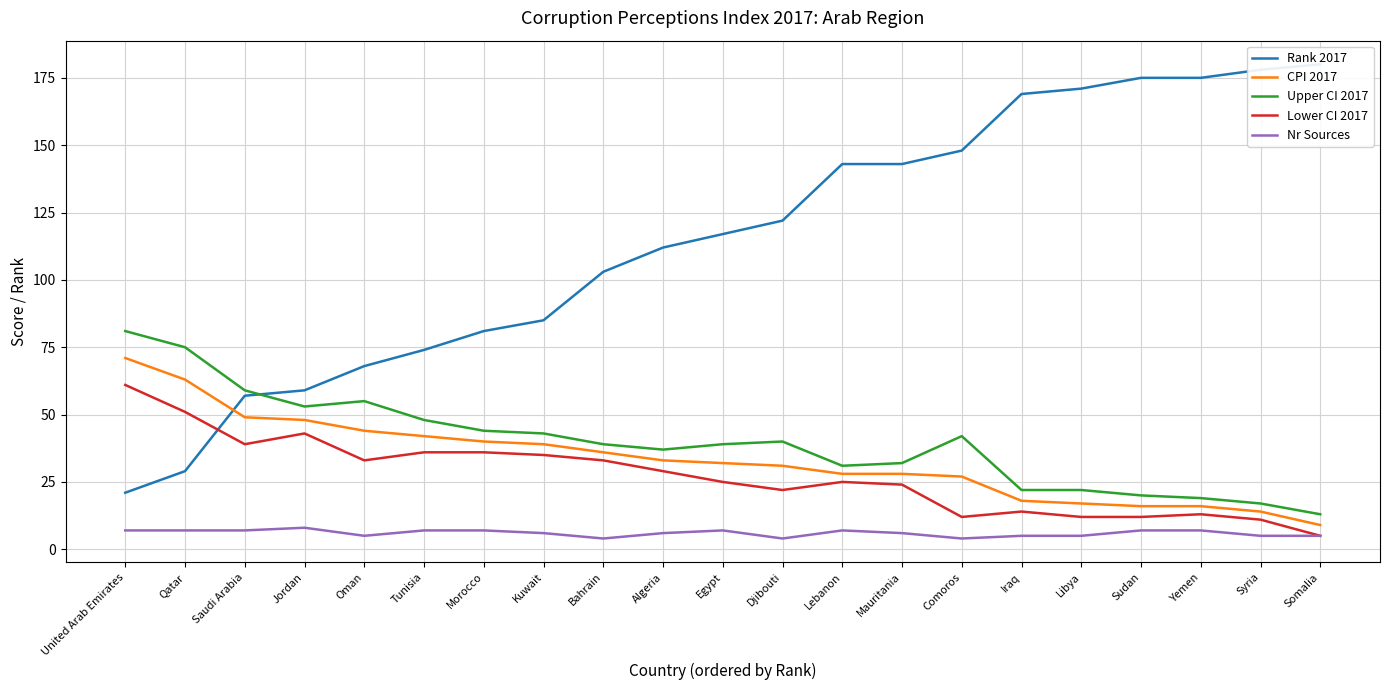

What is the sum of all Rank 2017 values?

2410